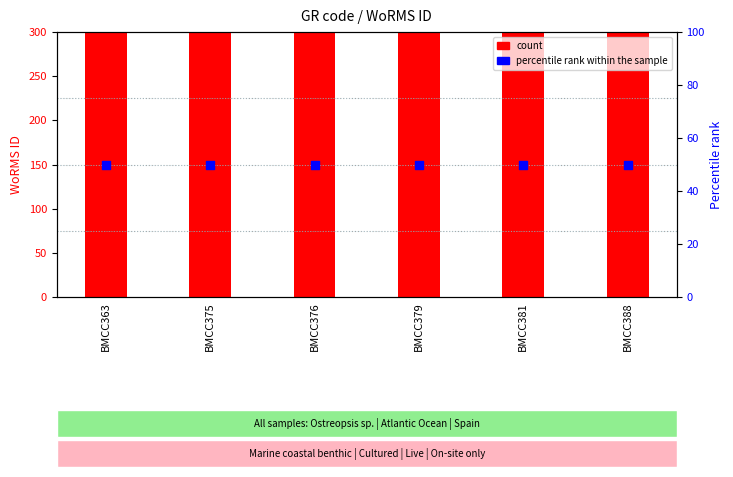

At how many categories does at least one series exceed 38313?

6